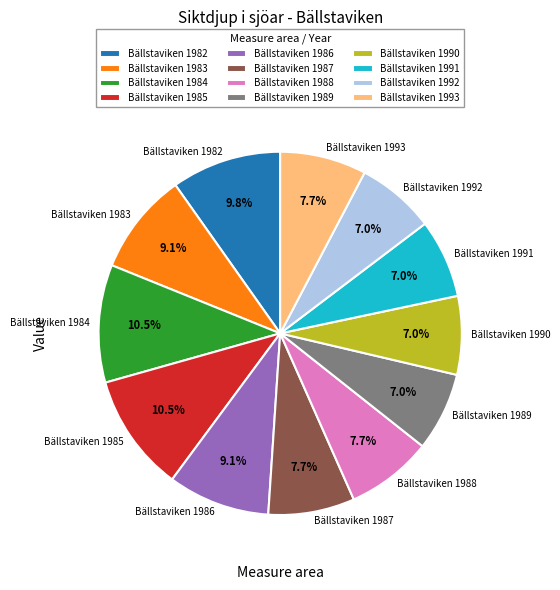

What percentage is NOT represented by Bällstaviken 1987?

92.3%